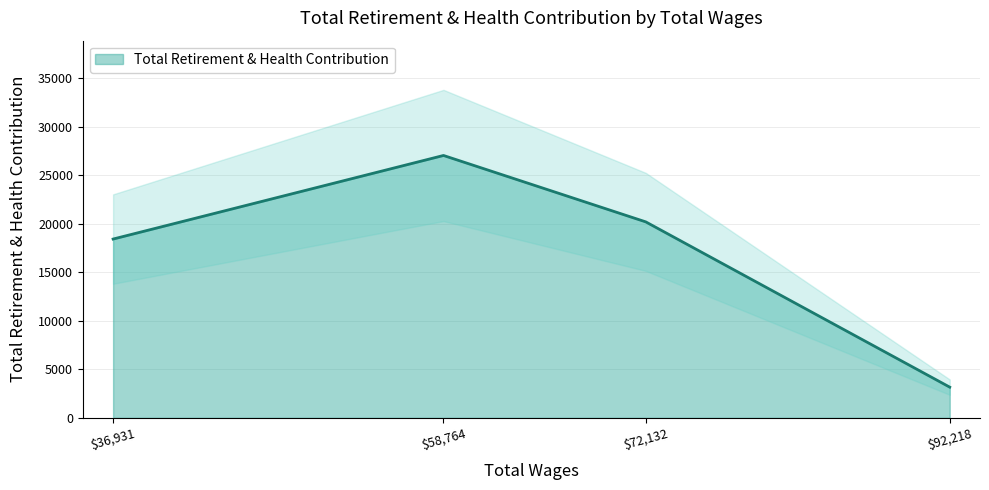

At which category does the chart reach its peak across all series?

$58,764